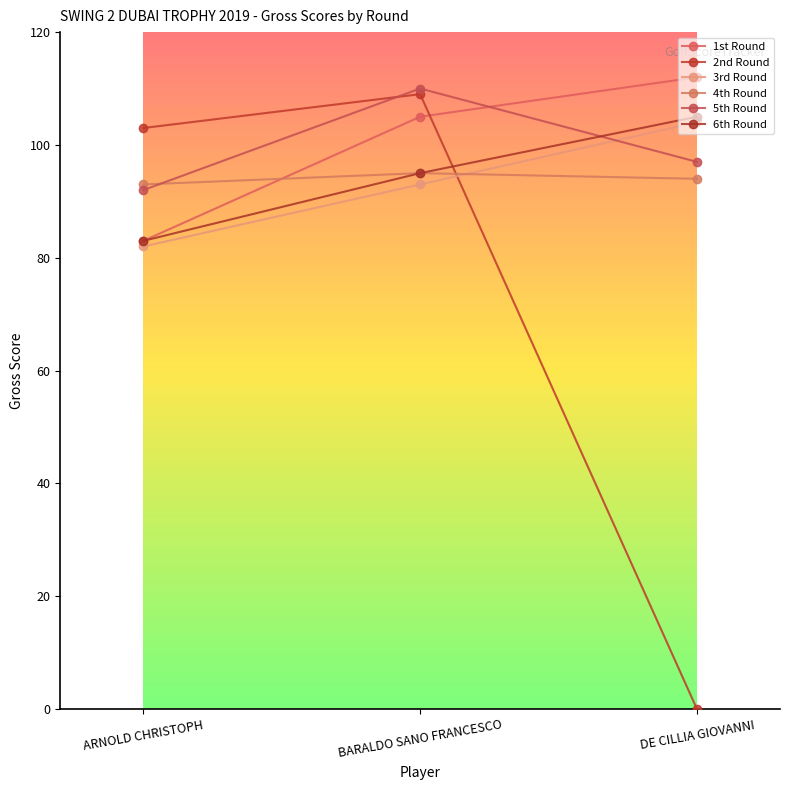

Which series has the largest total across all categories?

1st Round